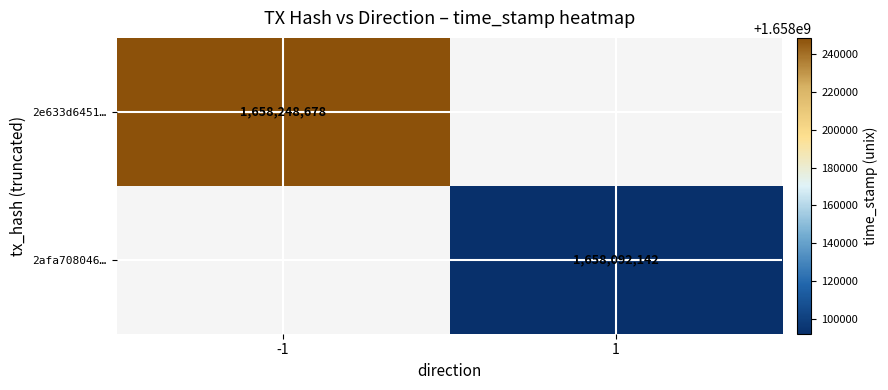

True or false: 2e633d6451… has a value of 2846957582.1 at -1.

False